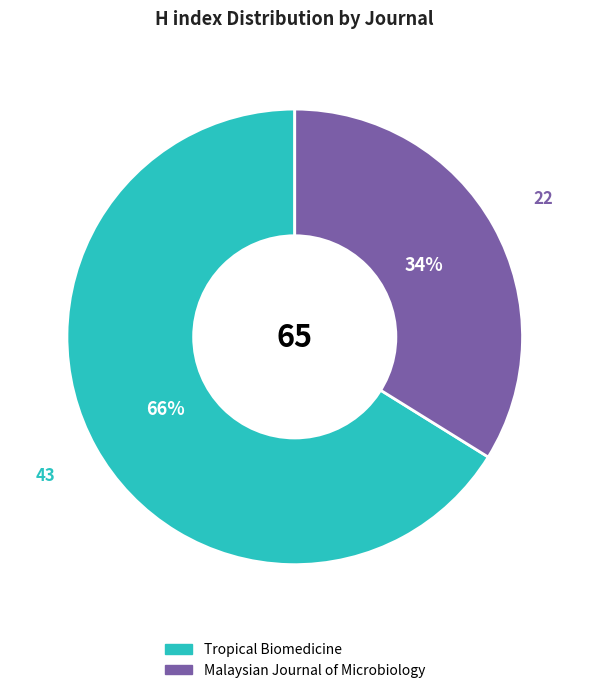

The Malaysian Journal of Microbiology slice represents 34% of the pie. True or false?

True